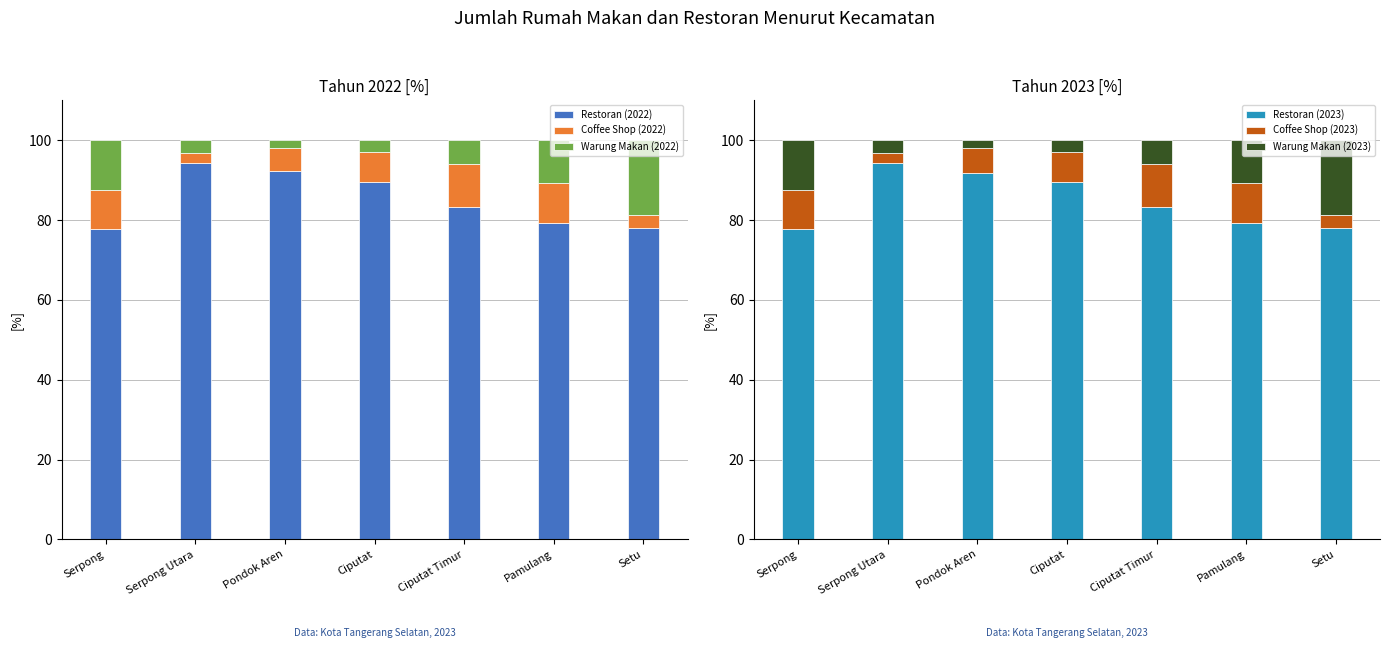

Is the value of Restoran (2022) at Ciputat Timur greater than the value of Restoran (2023) at Serpong Utara?

No